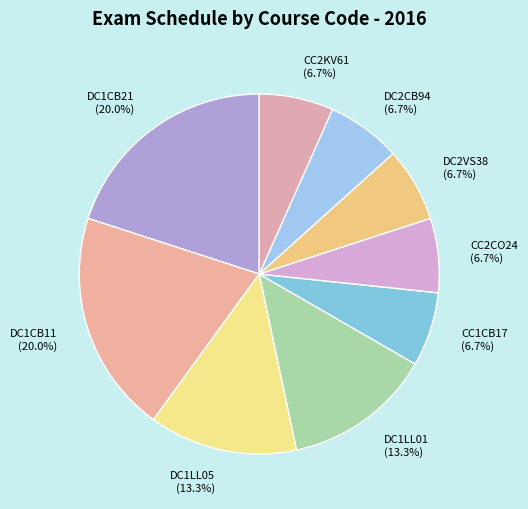

What is the total percentage of DC1CB21 and DC2VS38?

26.7%